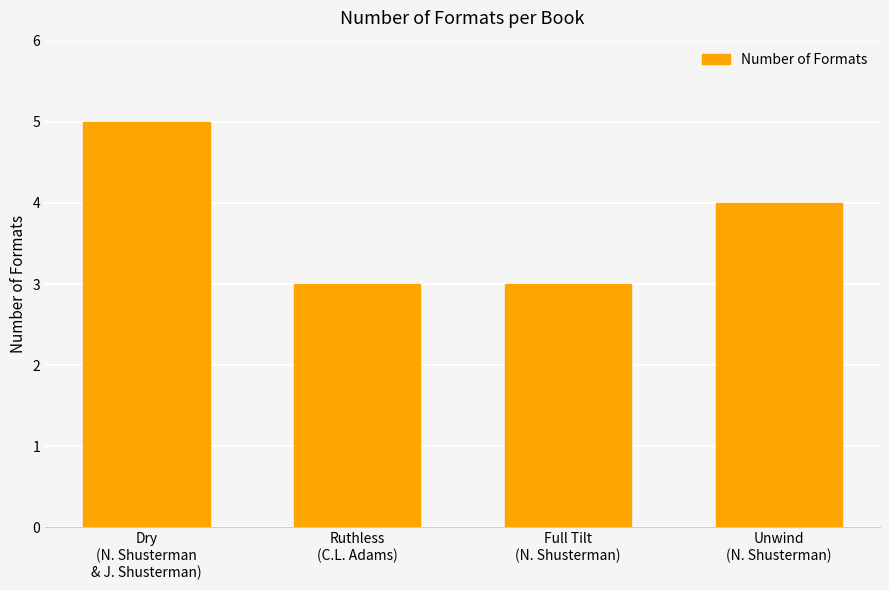

The chart shows a value of 2 at Dry
(N. Shusterman
& J. Shusterman). True or false?

False